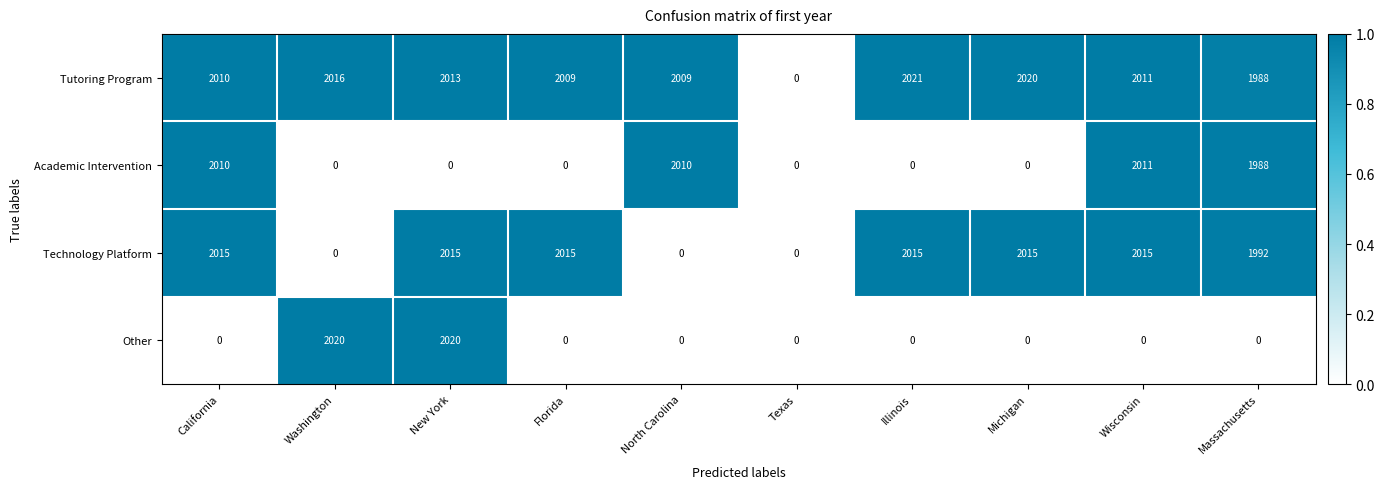

Which series has the widest spread of values?

Tutoring Program